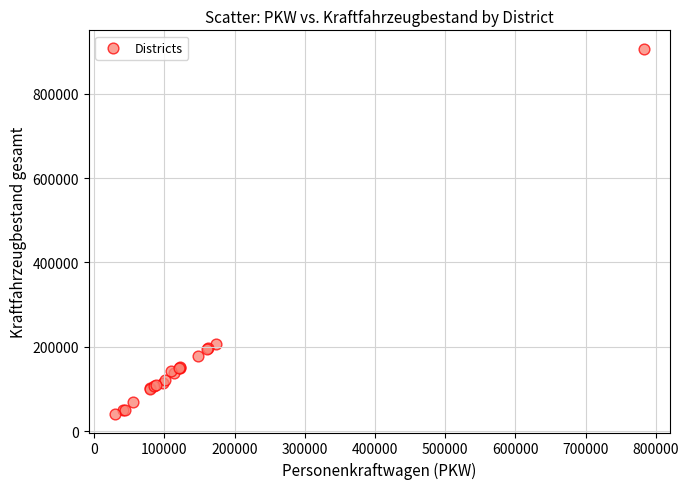

What Y value in the scatter plot is closest to 473637?

206924